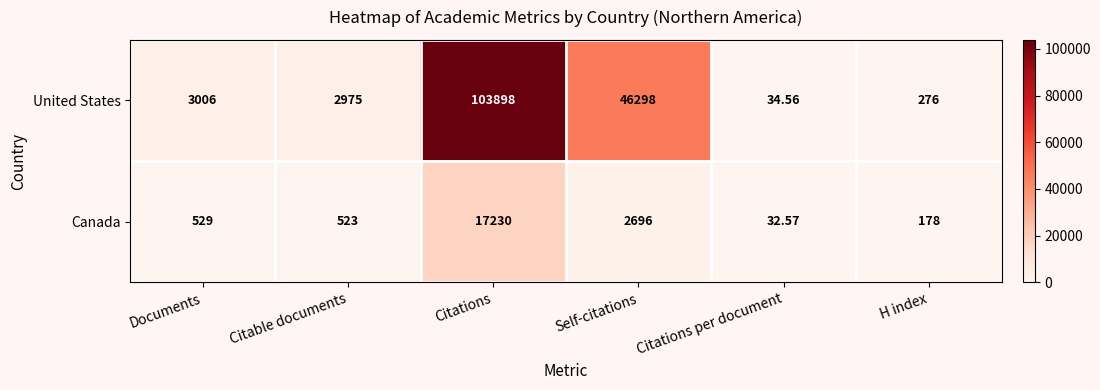

Which series has the largest range (max minus min)?

United States